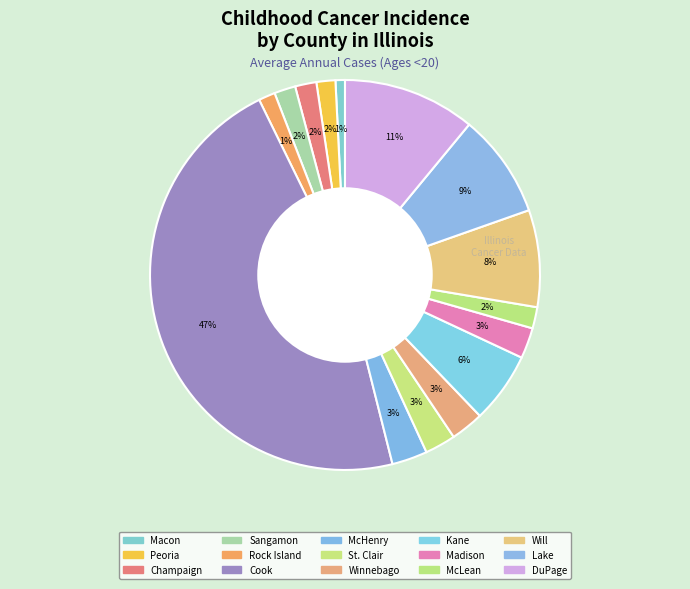

To the nearest percent, what percentage of the pie is Winnebago?

3%